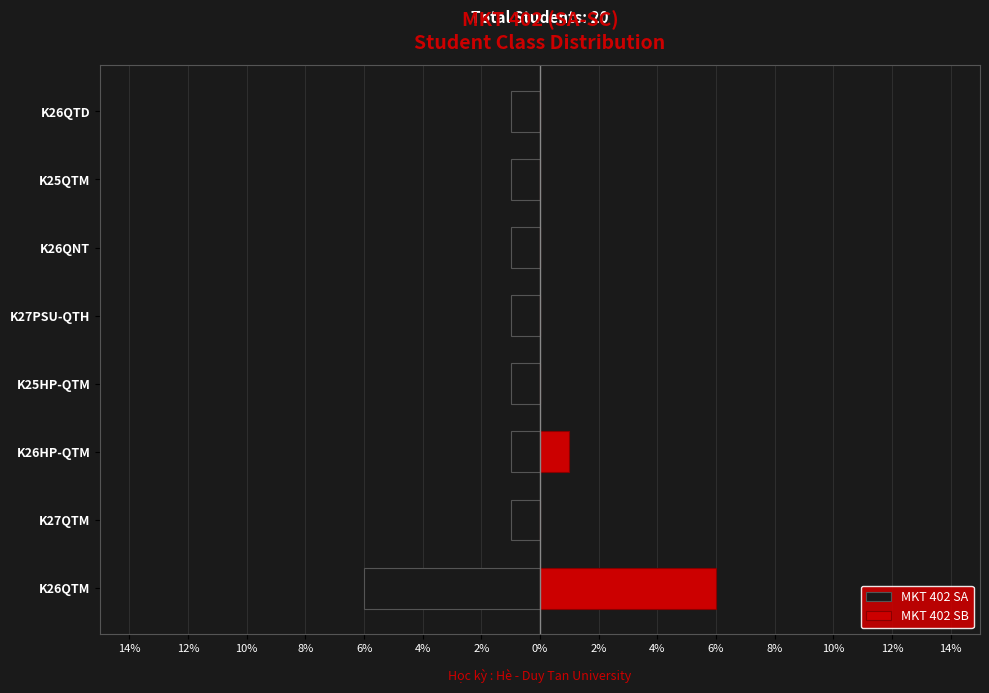

What position from the left is K25HP-QTM?

4